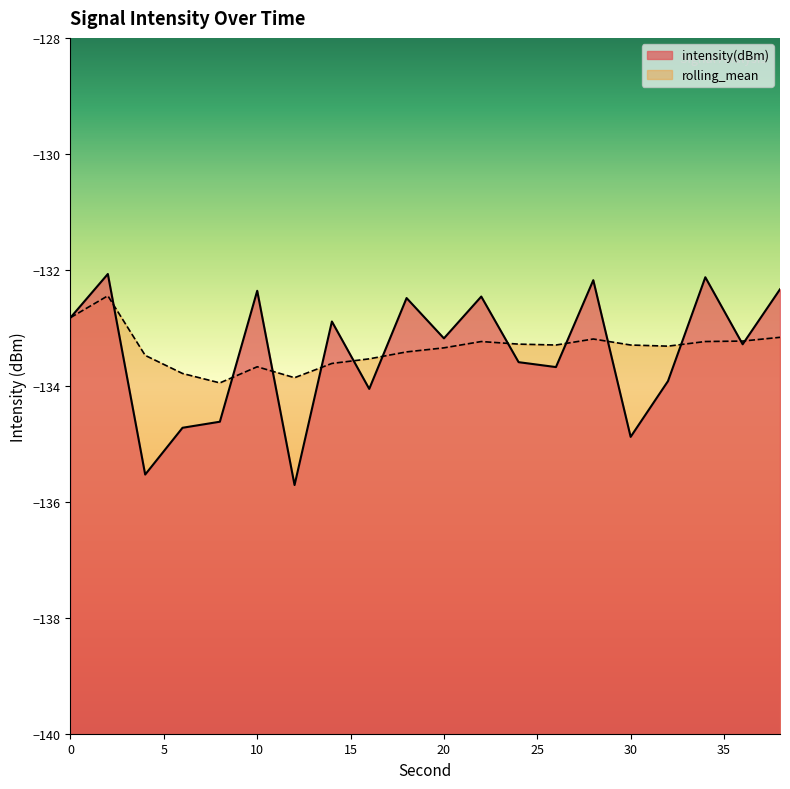

Is it true that intensity(dBm) equals -133.2 at 20?

True